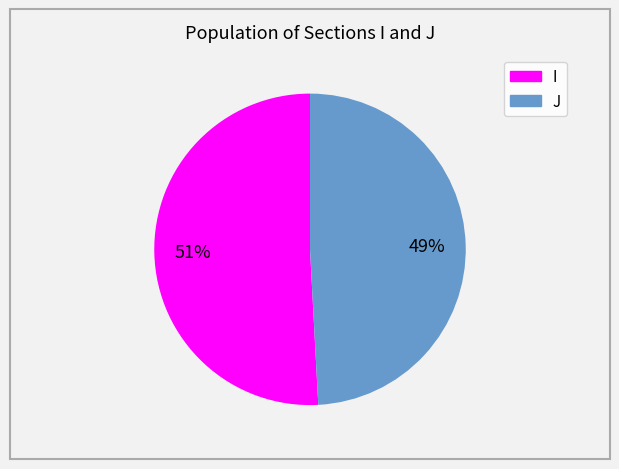

What is the majority slice?

I